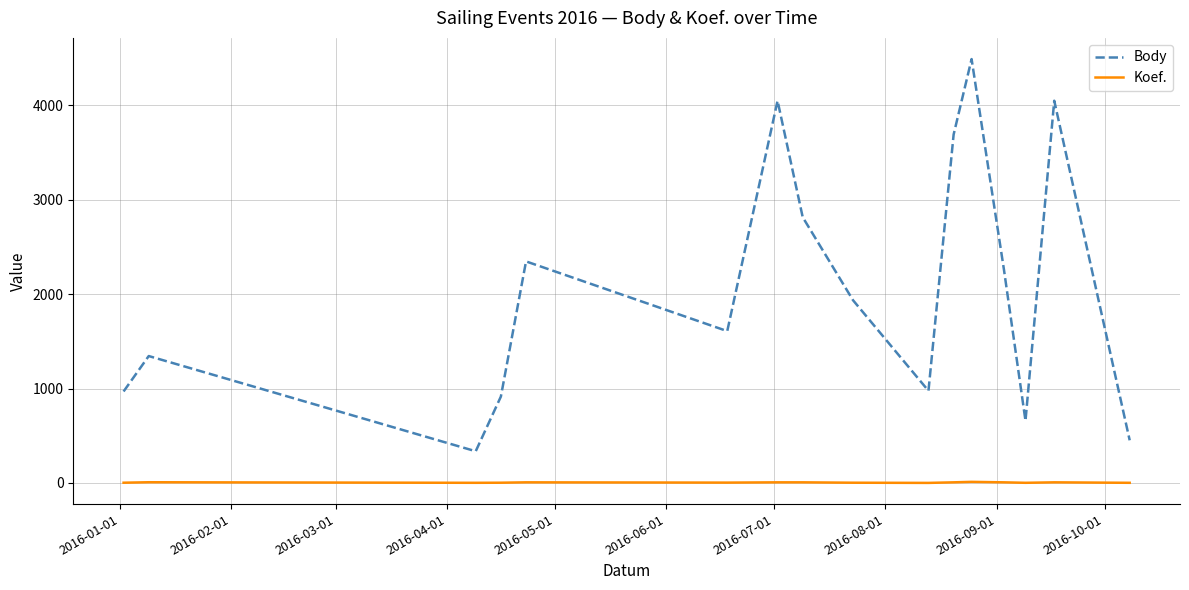

True or false: Body and Koef. cross at least once.

False